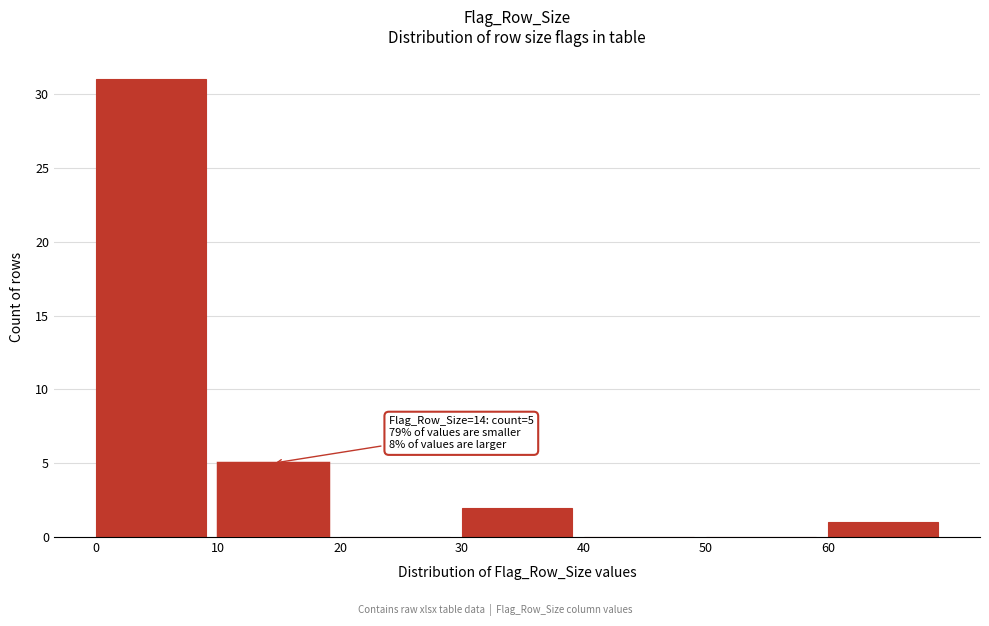

Which range on the x-axis has the tallest bar?

0 to 10